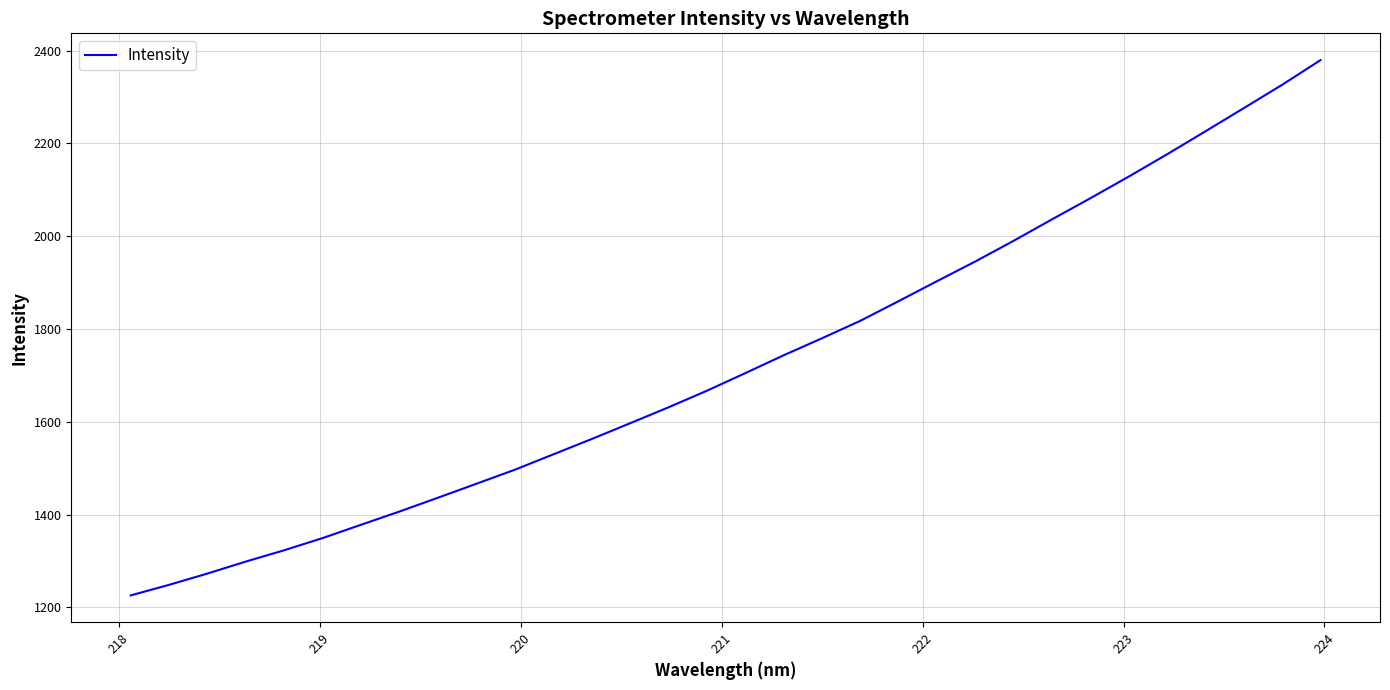

What is the difference between the maximum and minimum values?

1154.1